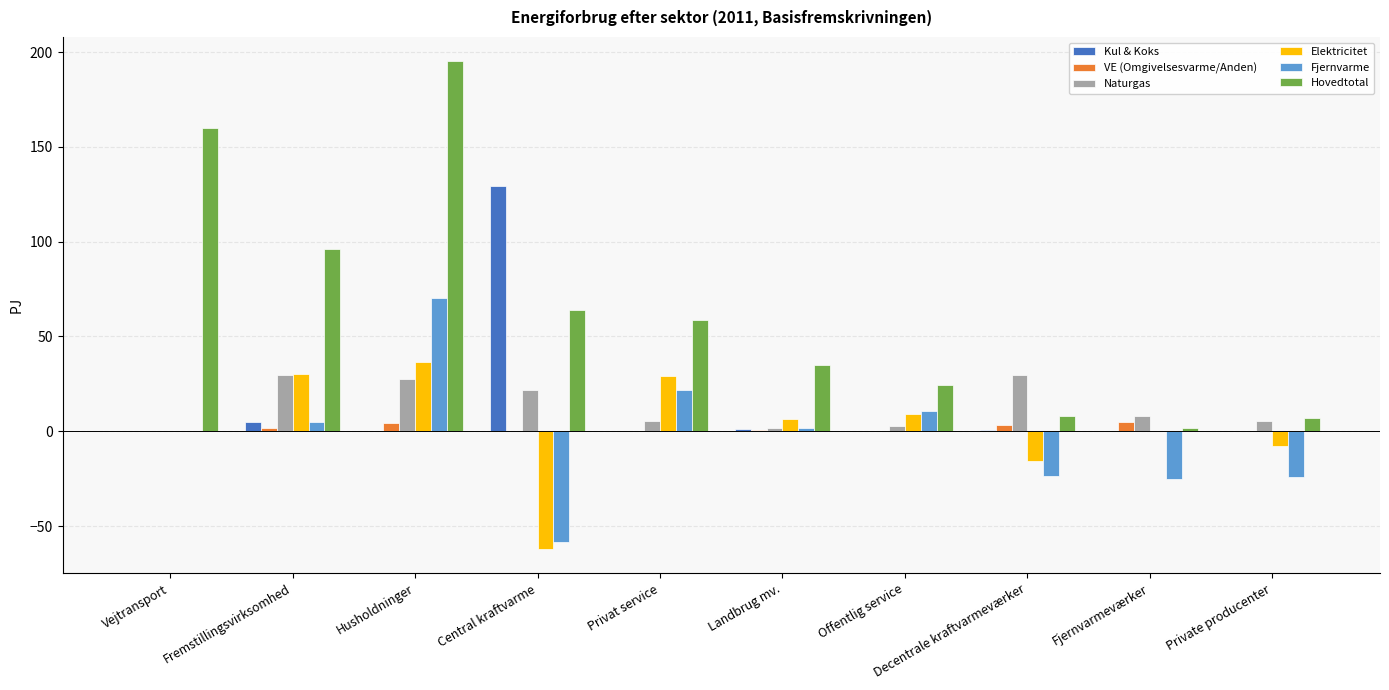

What is the difference between the Elektricitet values at Offentlig service and Husholdninger?

27.6